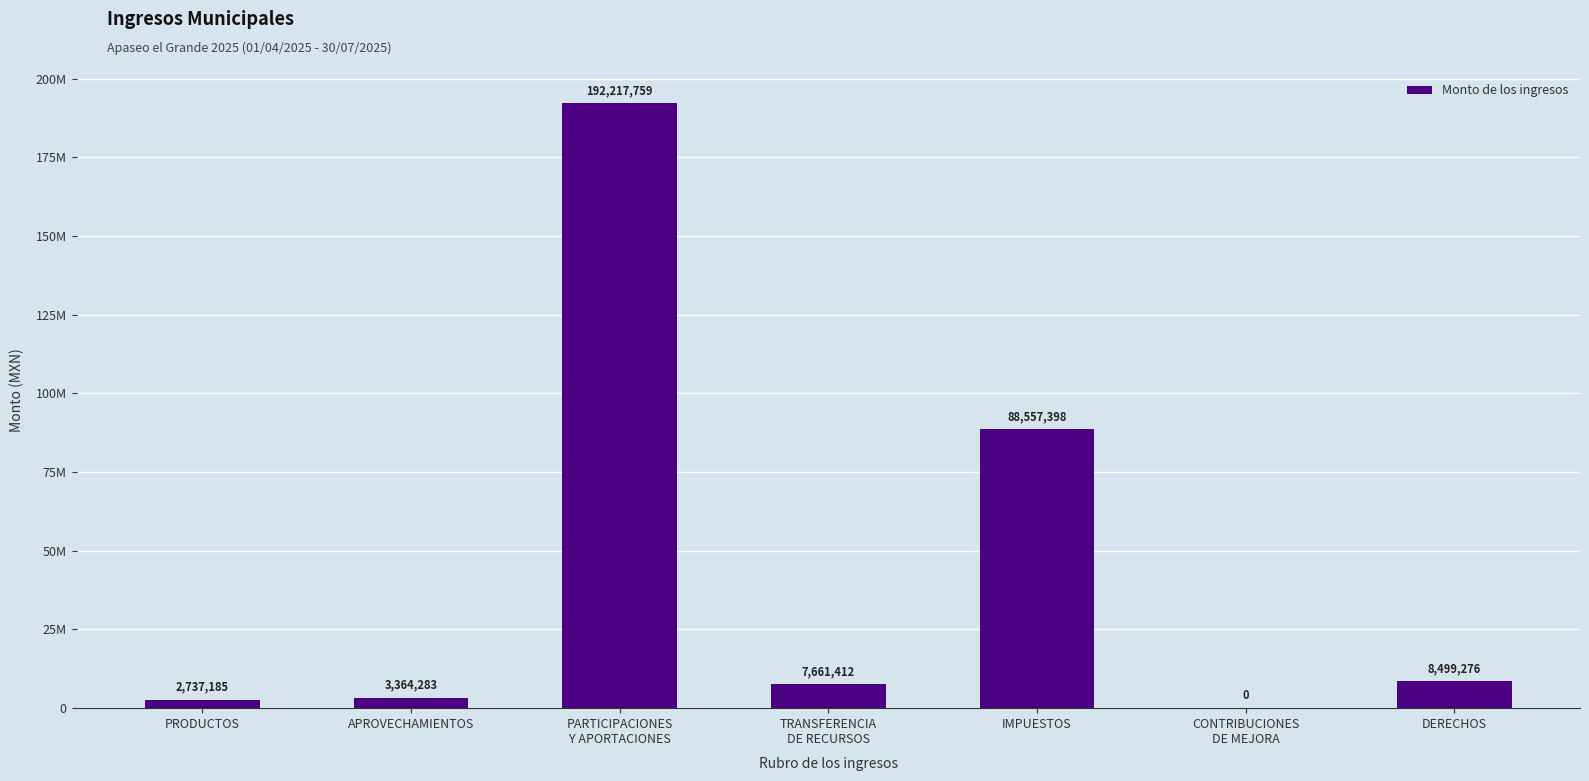

Reading left to right, extract all data points from this chart.

PRODUCTOS=2737185	APROVECHAMIENTOS=3364283	PARTICIPACIONES
Y APORTACIONES=192217759	TRANSFERENCIA
DE RECURSOS=7661412	IMPUESTOS=88557398	CONTRIBUCIONES
DE MEJORA=0	DERECHOS=8499276